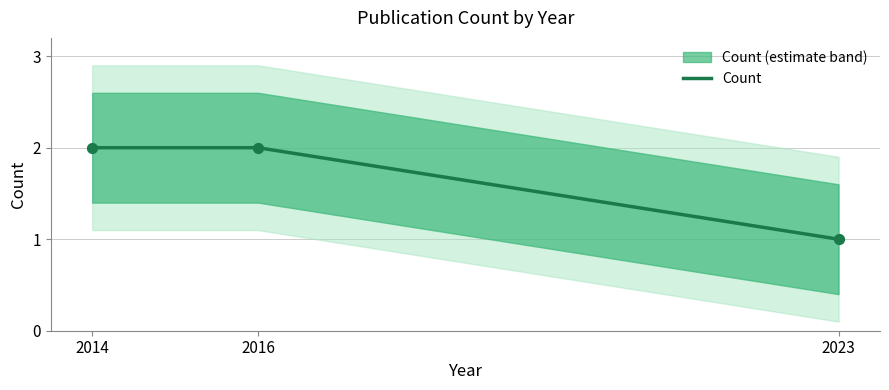

What is the change in value from 2014 to 2023?

-1